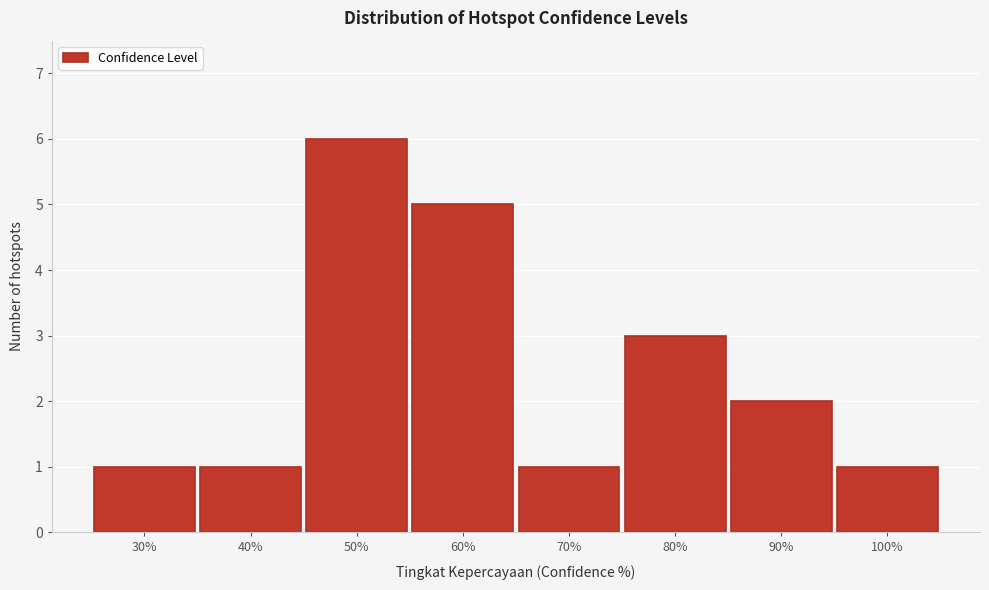

Reading left to right, transcribe all the data shown in this chart.

1	1	6	5	1	3	2	1